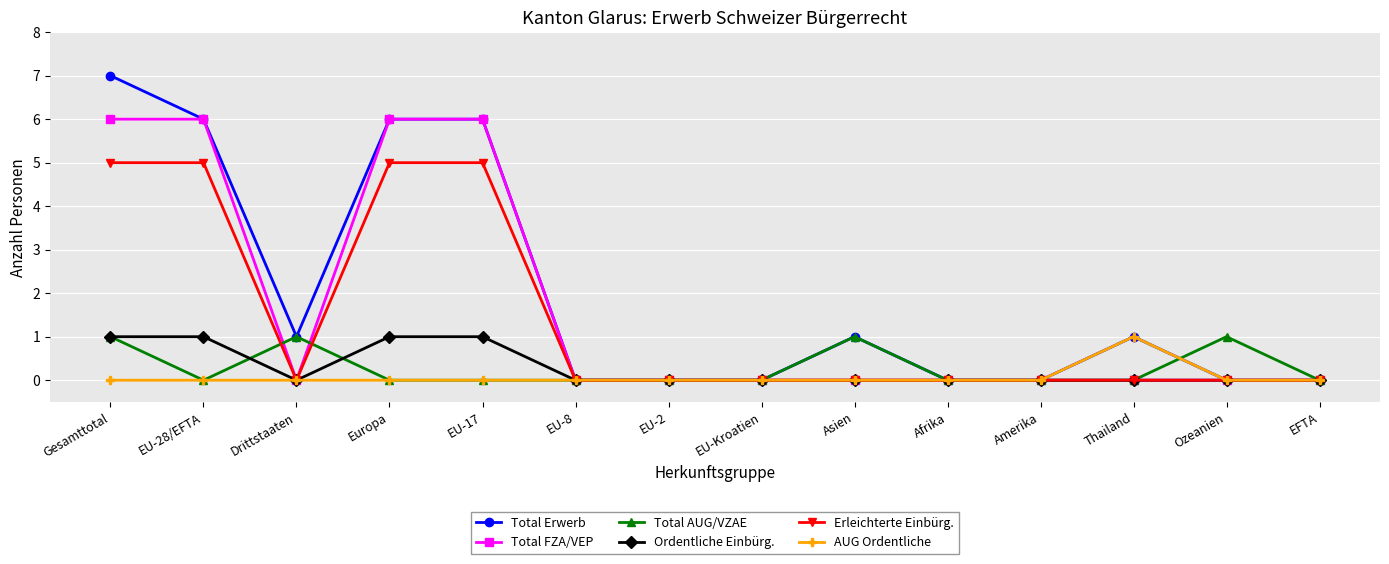

The value of Total FZA/VEP at Ozeanien is 0. True or false?

True